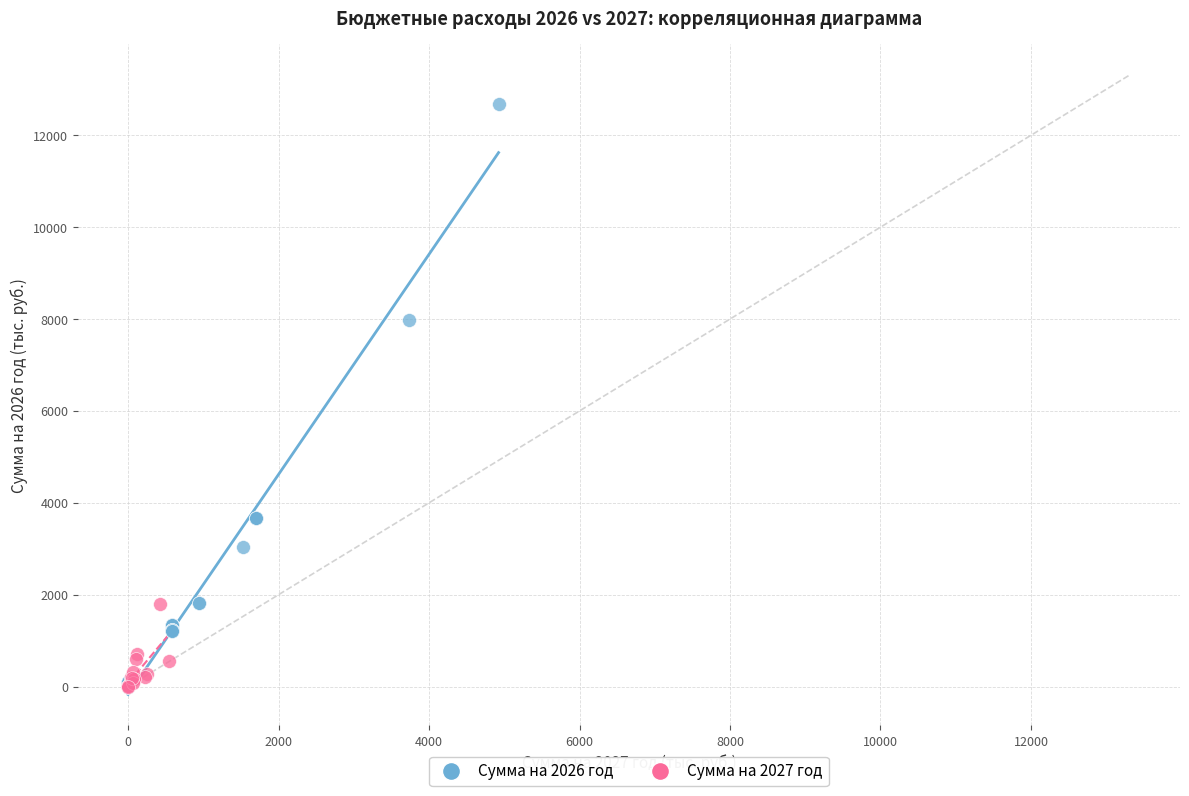

Which series has the widest spread of Y values?

Сумма на 2026 год